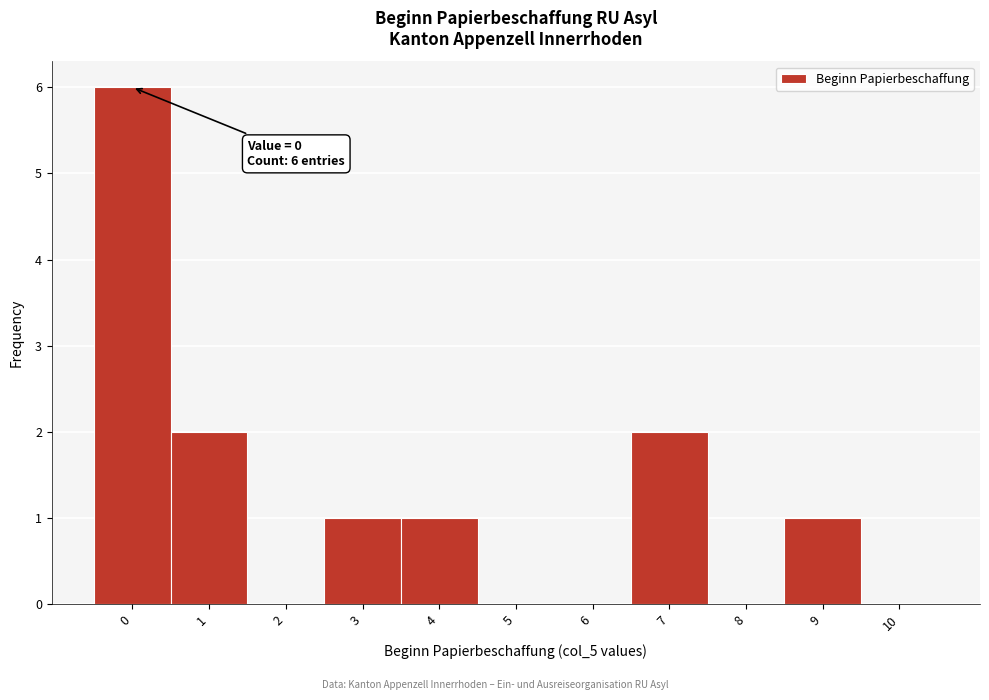

Reading right to left, extract all data points from this chart.

10=0	9=1	8=0	7=2	6=0	5=0	4=1	3=1	2=0	1=2	0=6